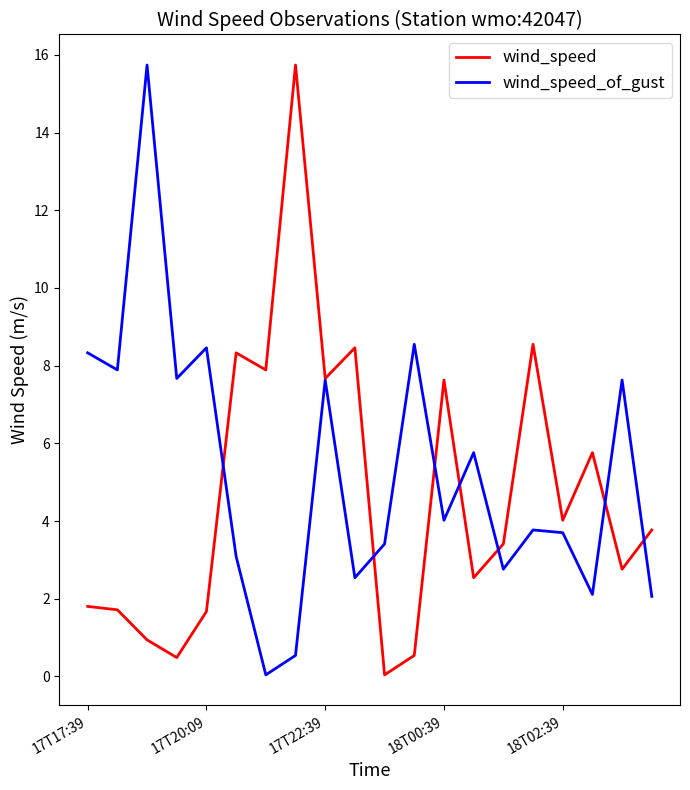

What is the highest value of the wind_speed series?

15.7